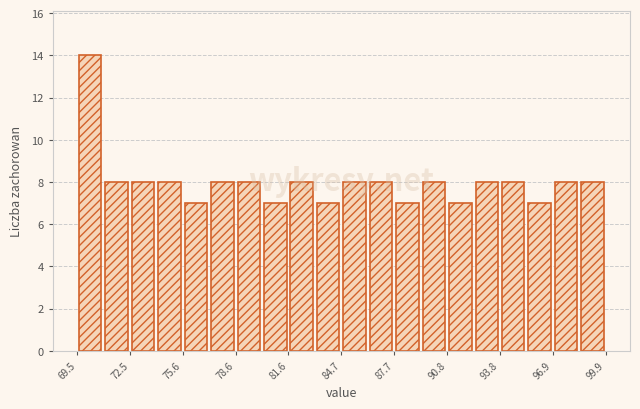

Around what value on the x-axis is the tallest bar? Give the approximate position of its centre, as read against the axis.

70.0